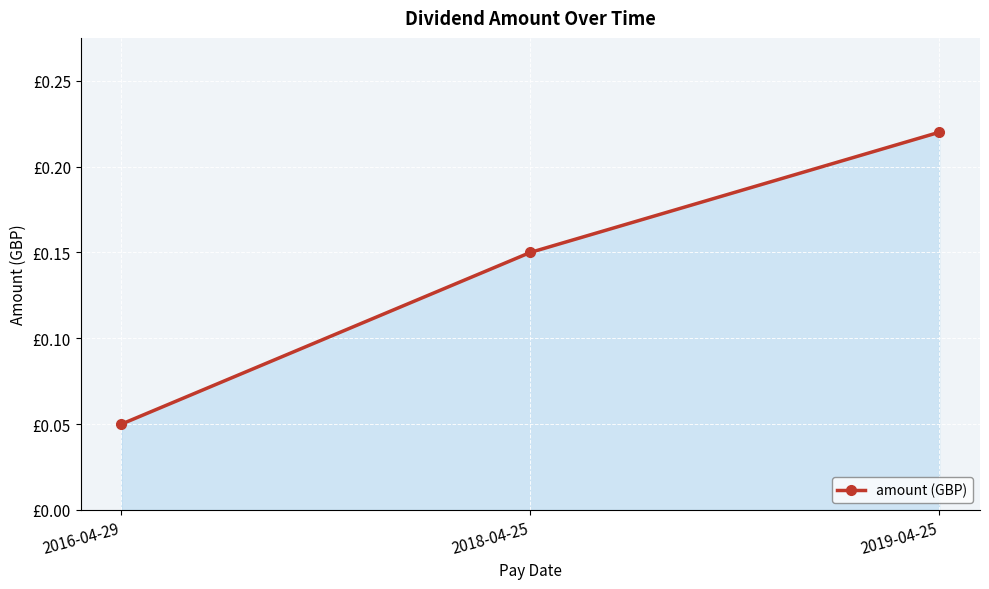

Is this an area chart (filled region under the line)?

Yes